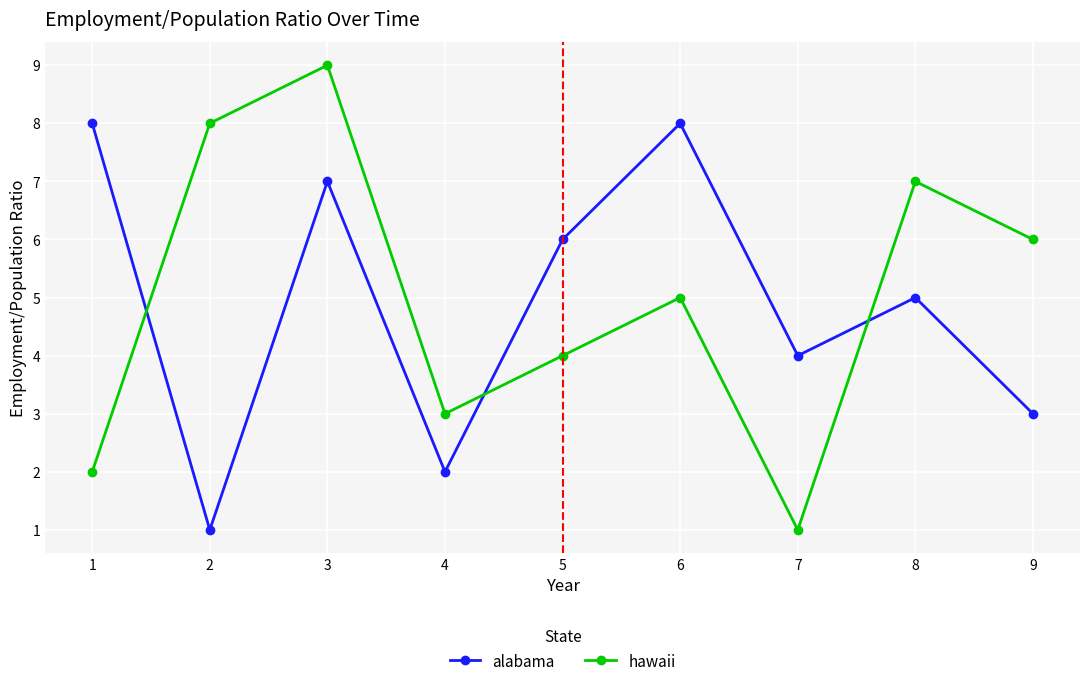

True or false: hawaii and alabama cross at least once.

True